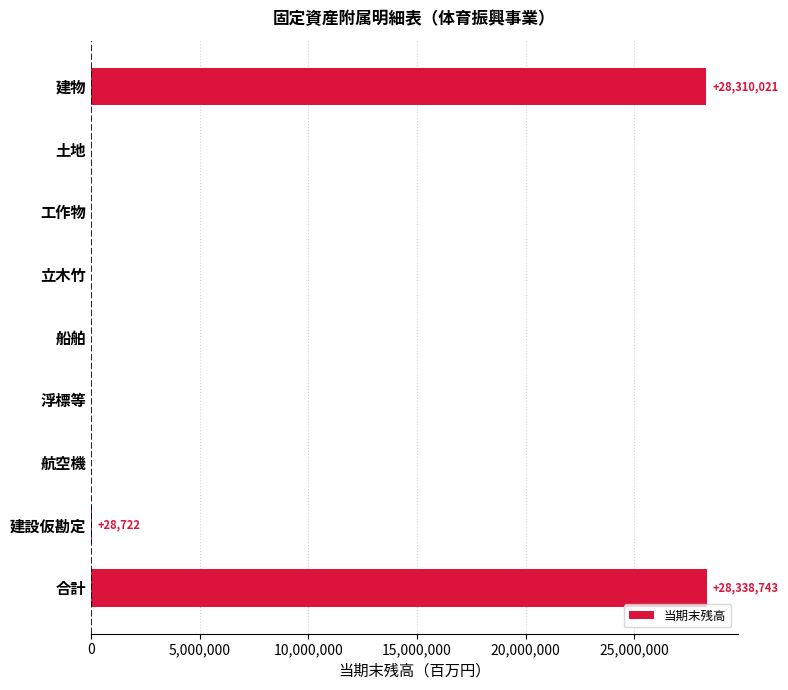

True or false: the data shows 11219980 at 合計.

False